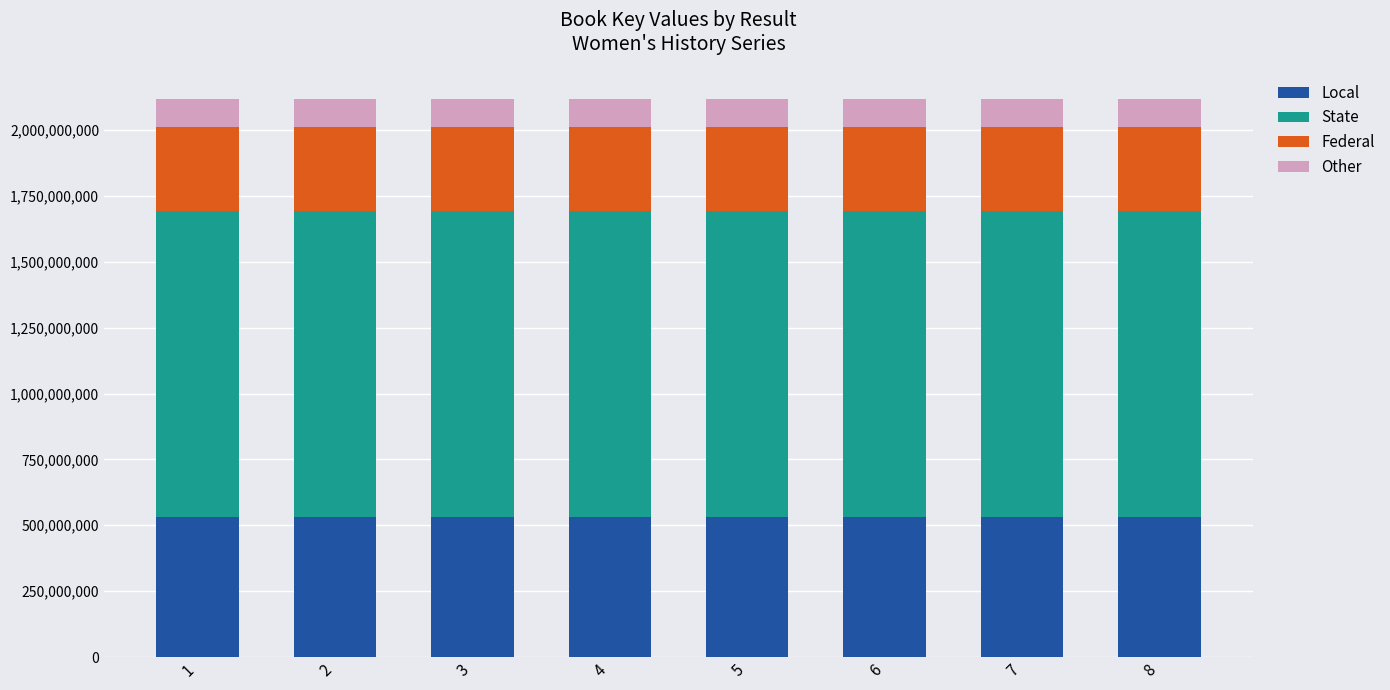

What is the maximum value for Local?

529473175.8